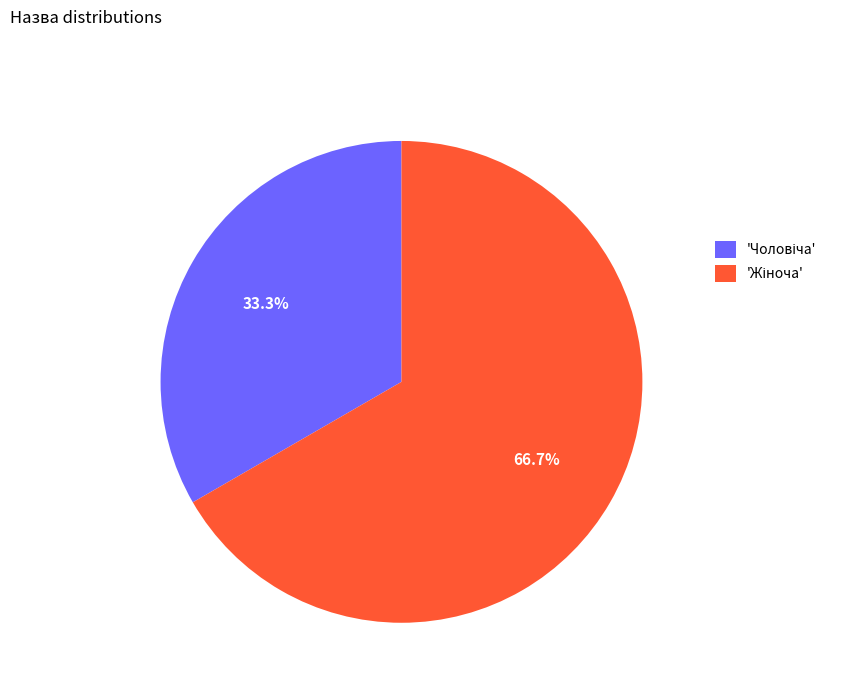

Does any single category account for the majority?

Yes